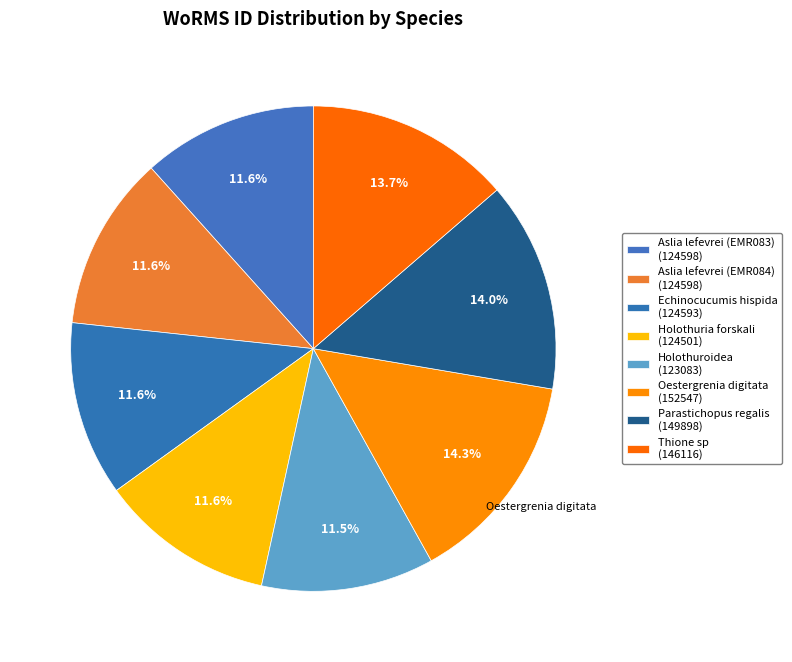

Count the number of slices in the pie.

8